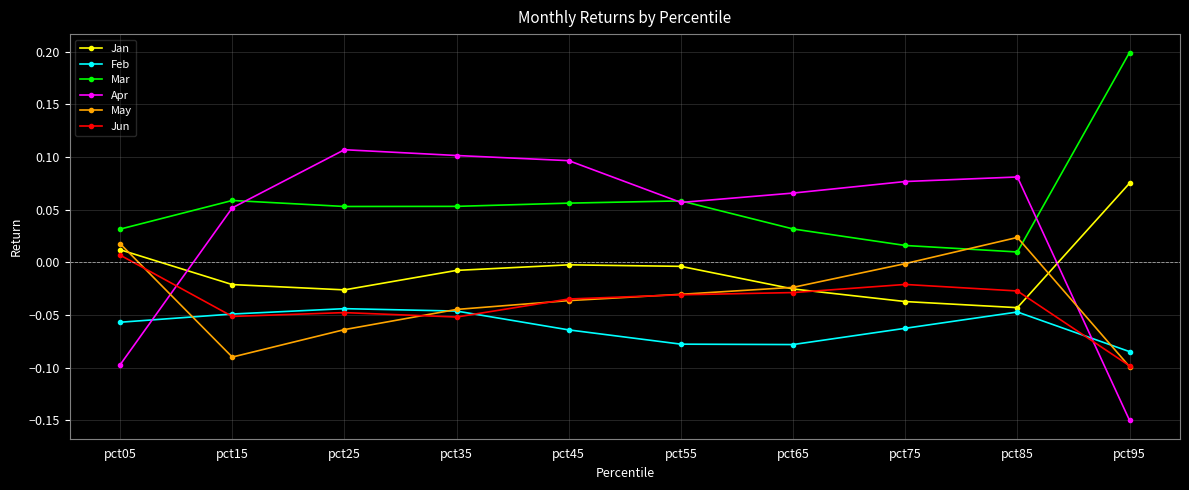

How many interior local peaks does the Apr series have?

2